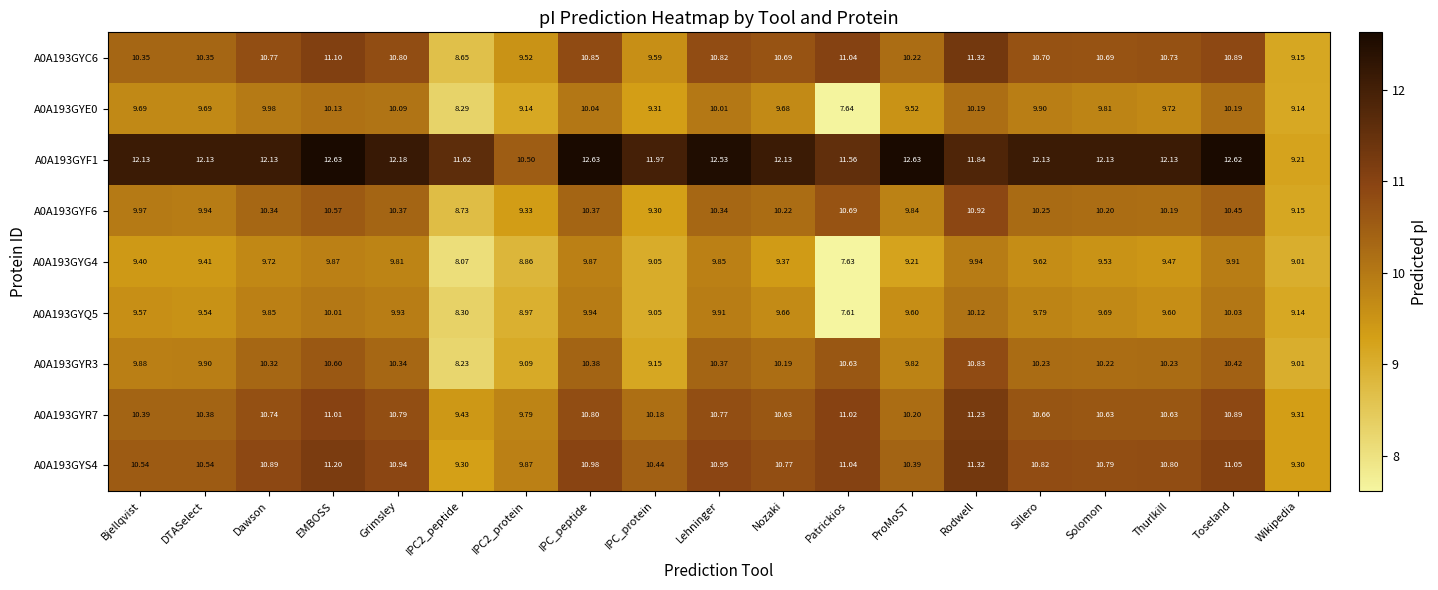

Where is A0A193GYR3 nearest to the value 9?

Wikipedia